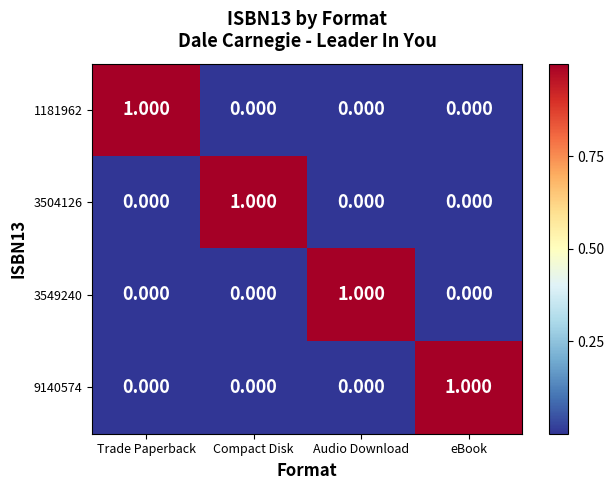

Which category has the highest value in the 9140574 series?

eBook